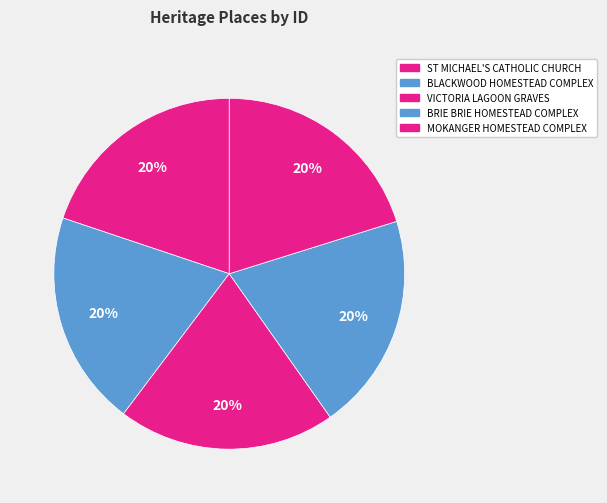

Does any single category account for the majority?

No